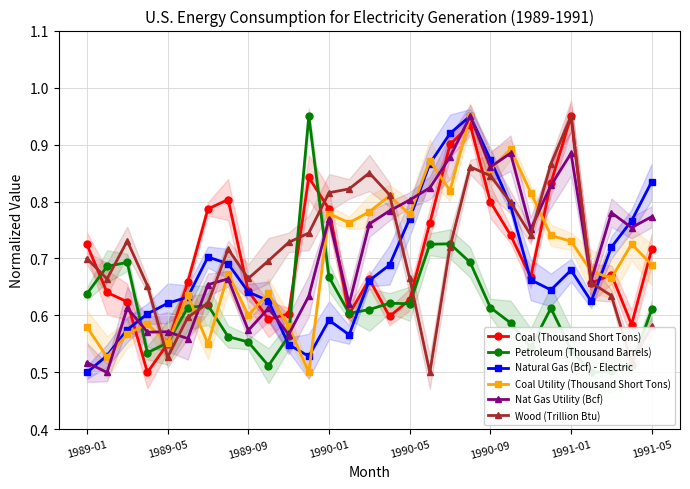

Count the Wood (Trillion Btu) values in the range 0 to 1.

29